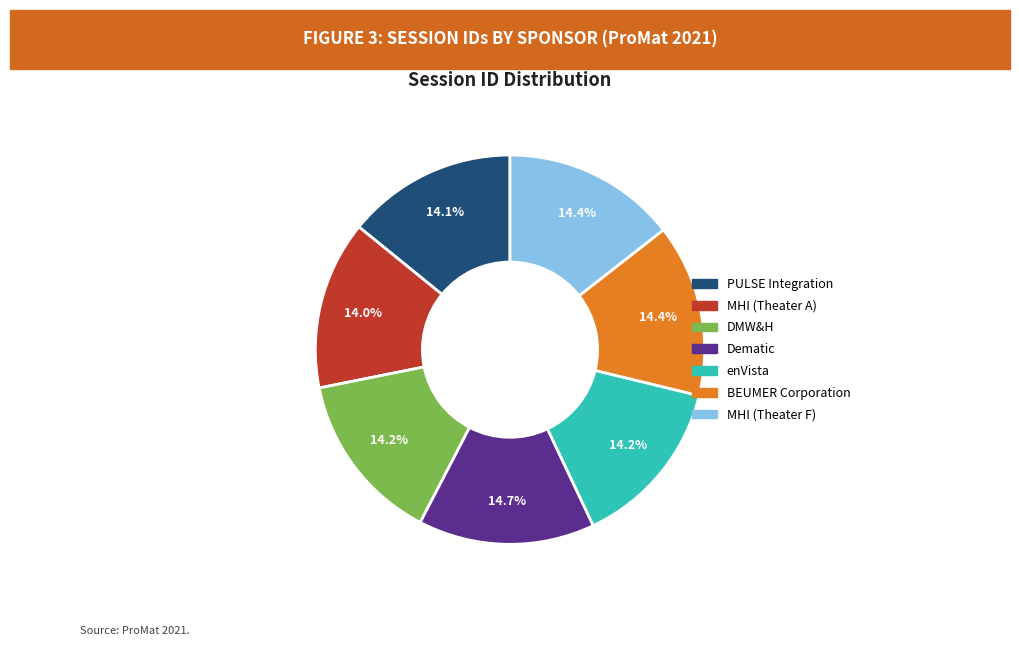

What percentage is the PULSE Integration slice, to the nearest percent?

14%